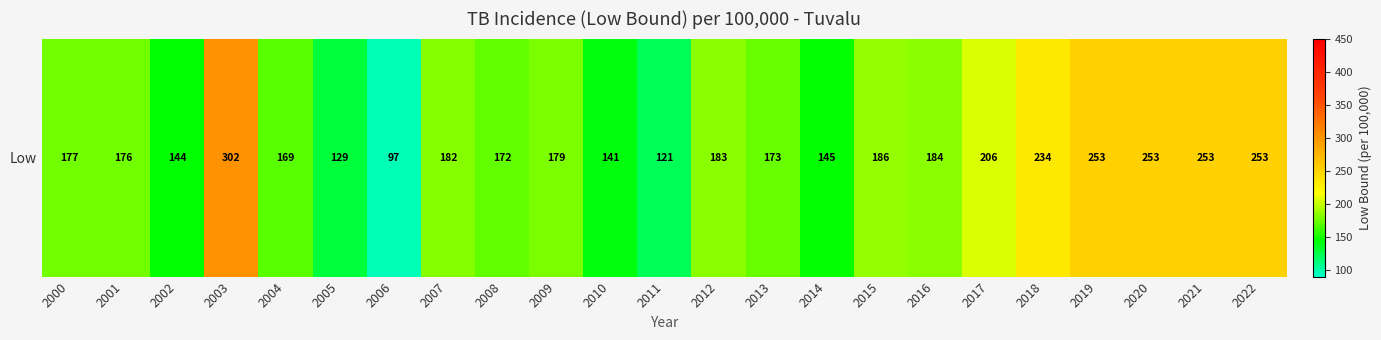

Which has a higher value, 2018 or 2010?

2018